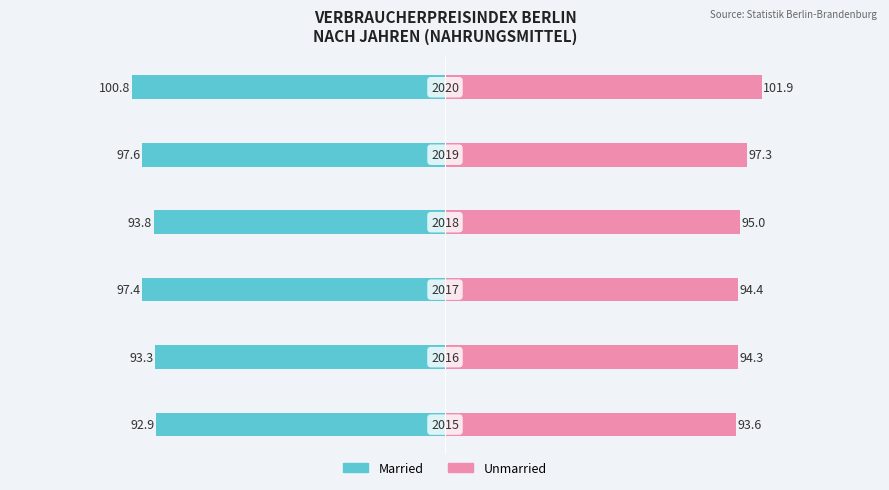

Is the value of Unmarried at 5 greater than the value of Married at 0?

Yes